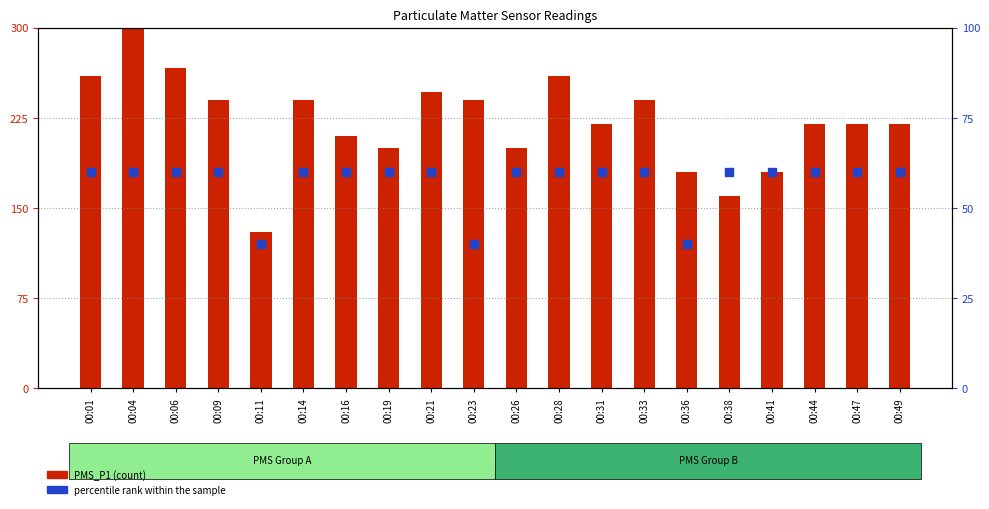

At which category is the sum across all series the highest?

00:04